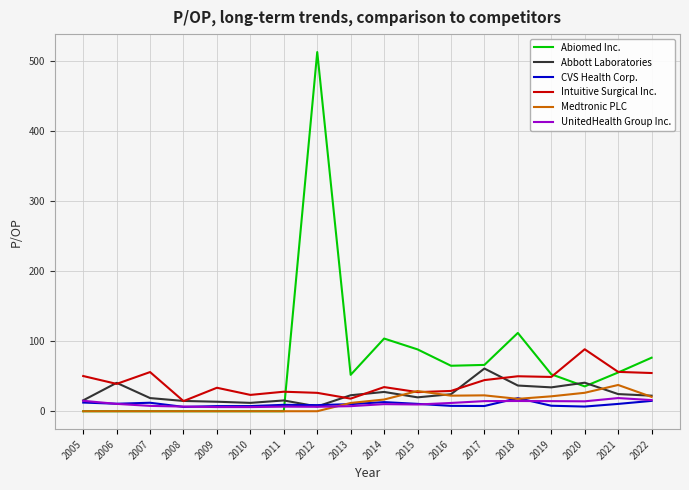

The Abiomed Inc. series shows 22.6 at 2017. True or false?

False